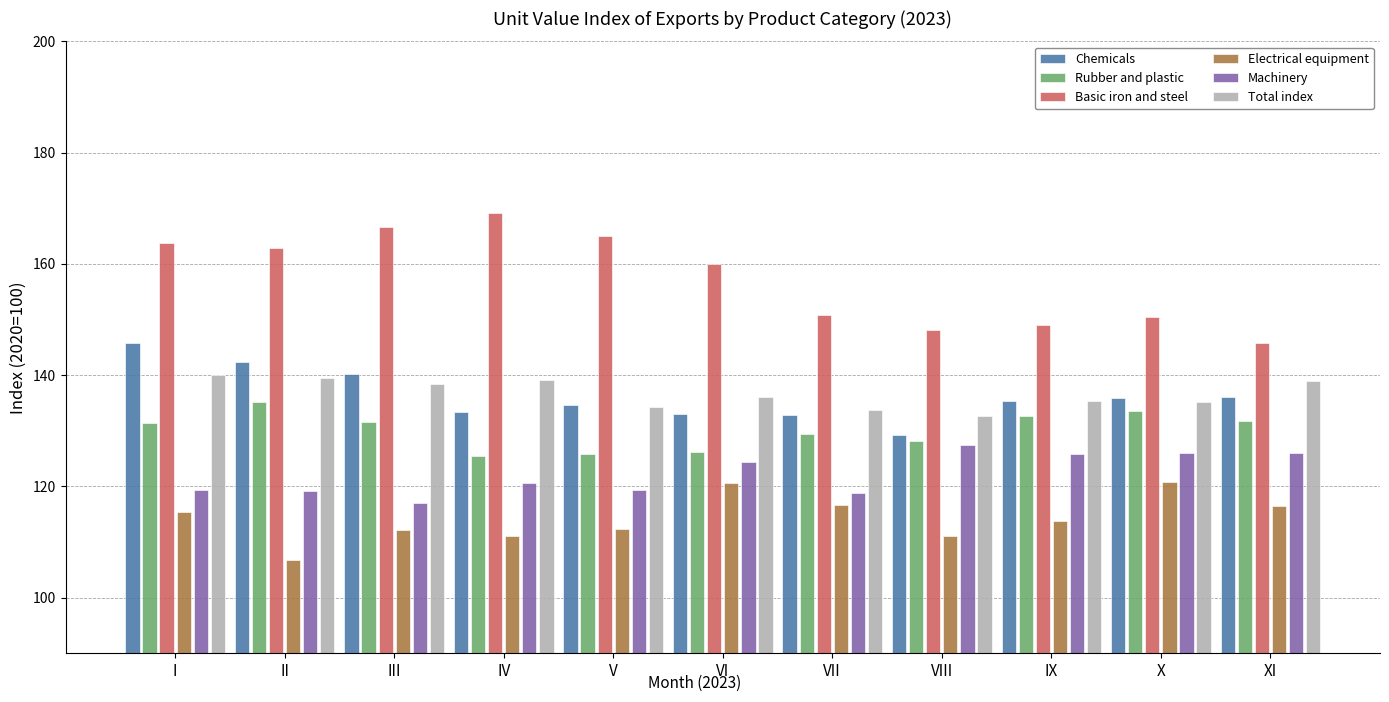

What are all the series names shown in the legend?

Chemicals, Rubber and plastic, Basic iron and steel, Electrical equipment, Machinery, Total index